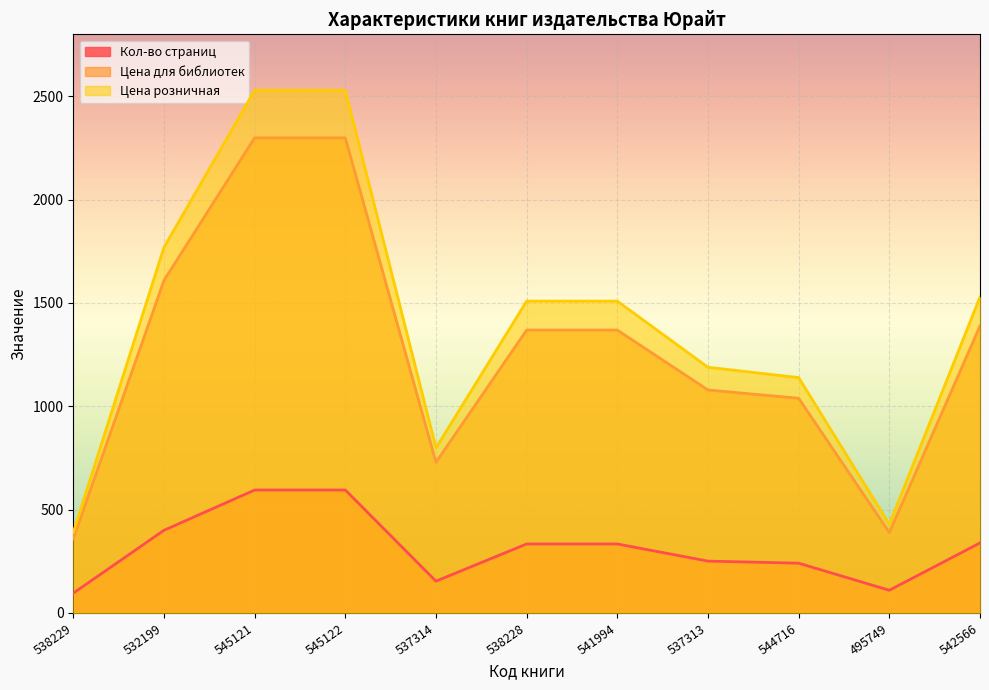

Which category has the highest value in the Цена для библиотек series?

545121